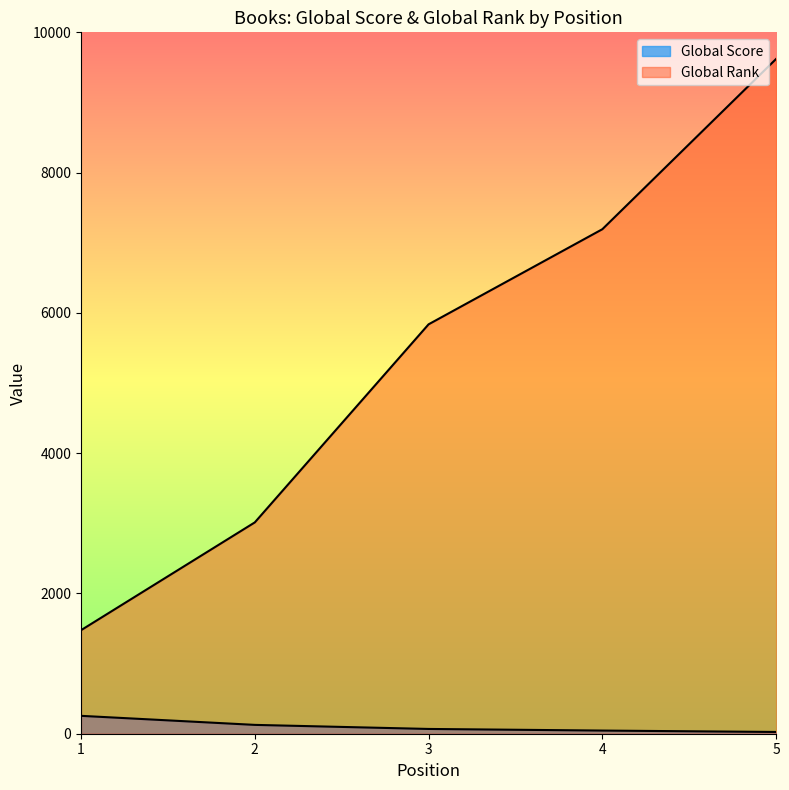

True or false: Global Rank has a value of 11870 at 4.

False